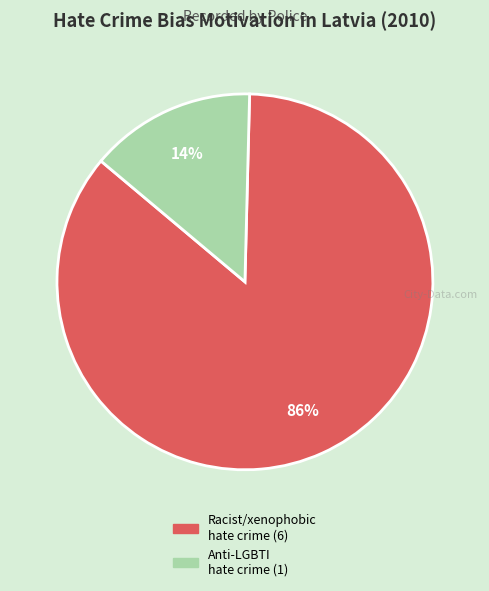

To the nearest percent, what is the average slice percentage?

50%